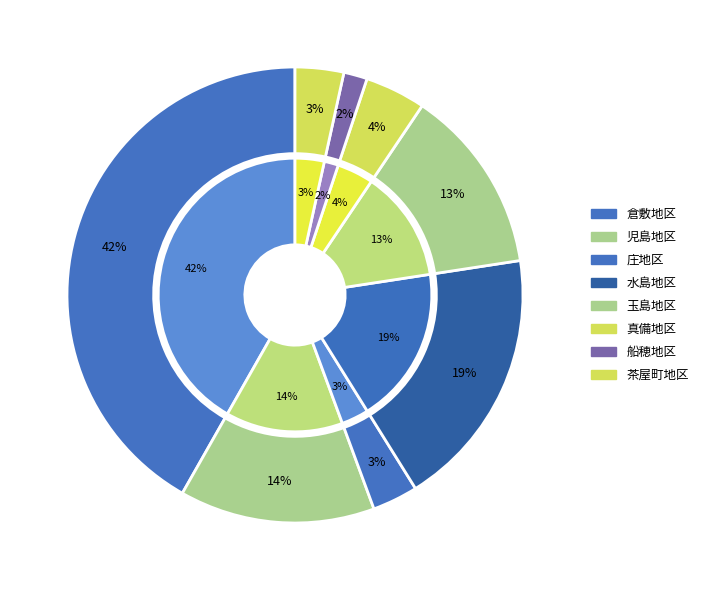

What is the largest slice in the pie chart?

倉敷地区